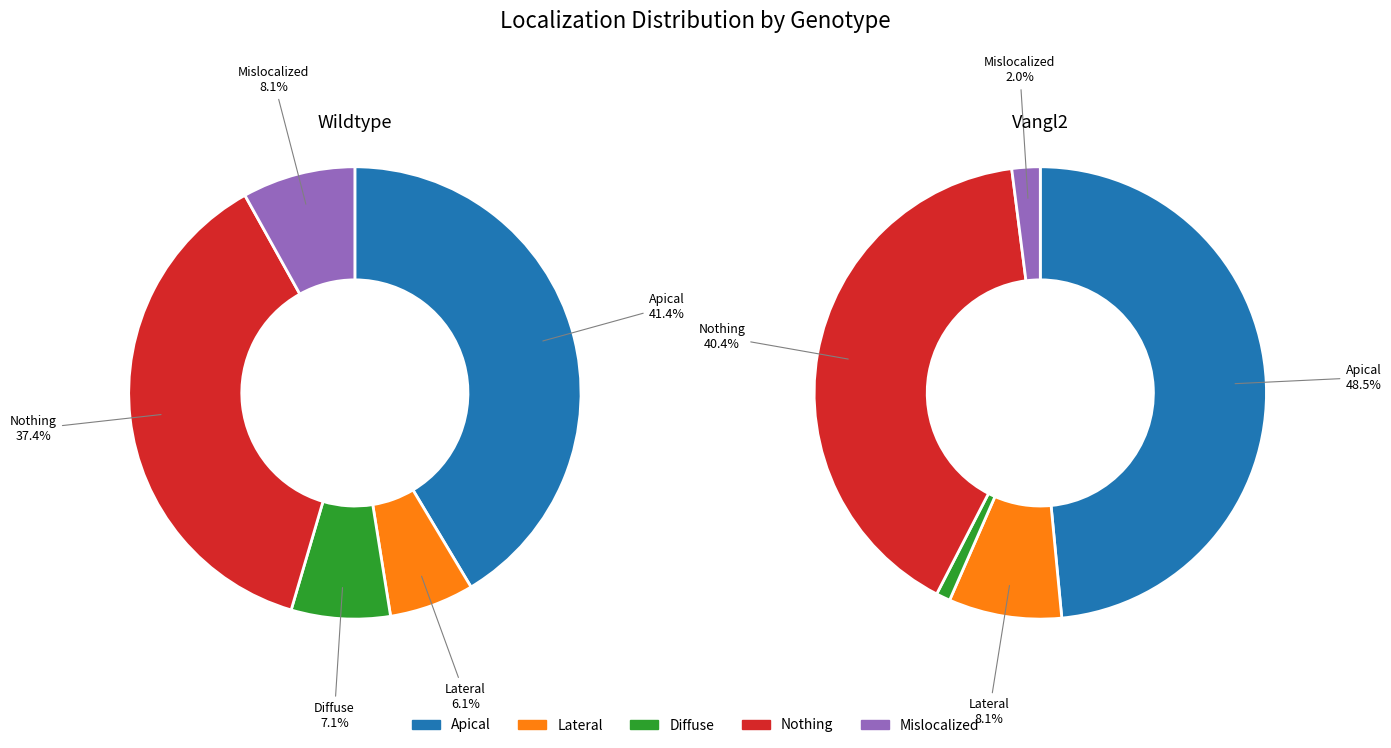

The Wildtype slice represents 40% of the pie. True or false?

False